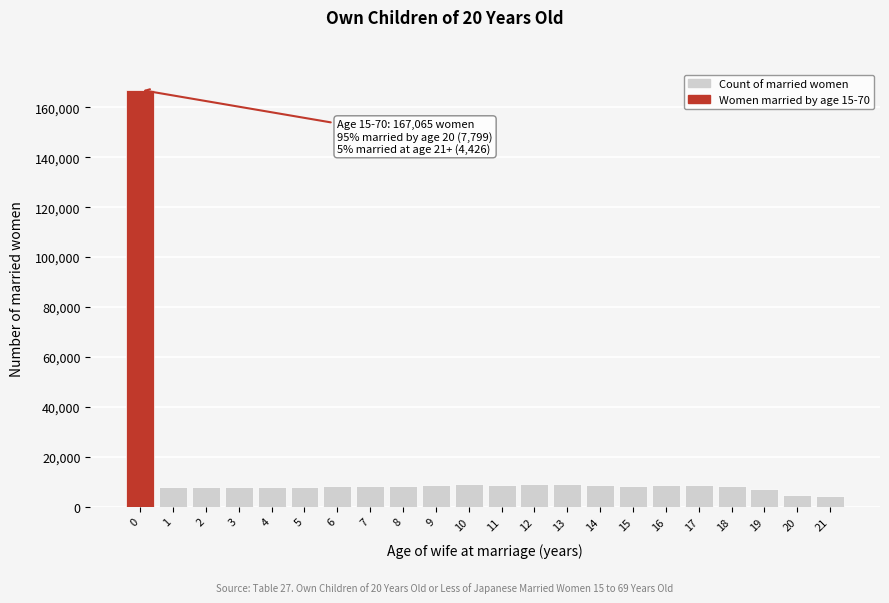

What is the value of the 21st bar from the left?

4769